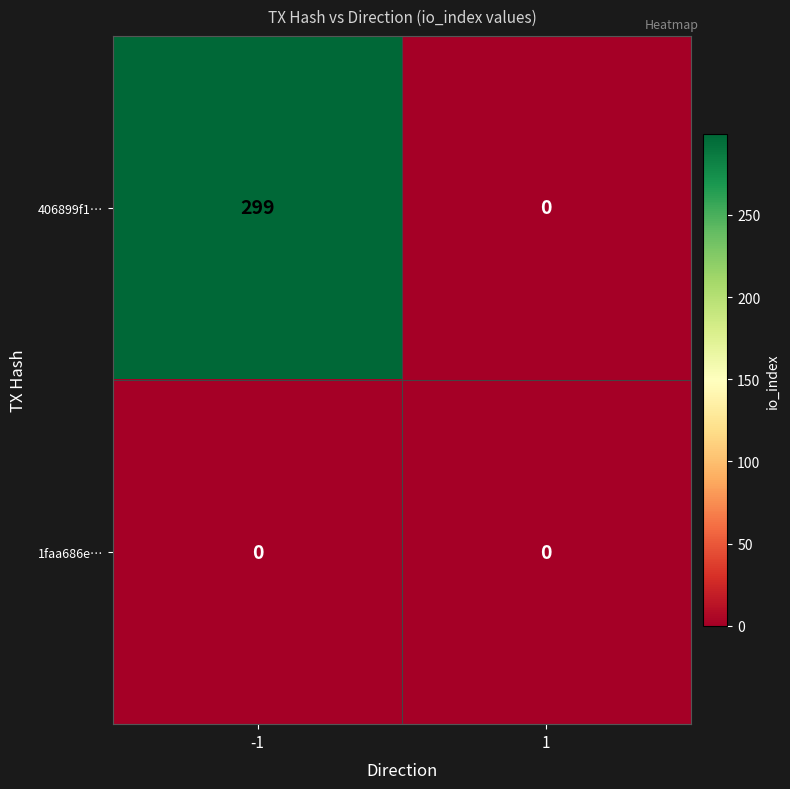

List the series in order of their peak value, highest first.

406899f1…, 1faa686e…